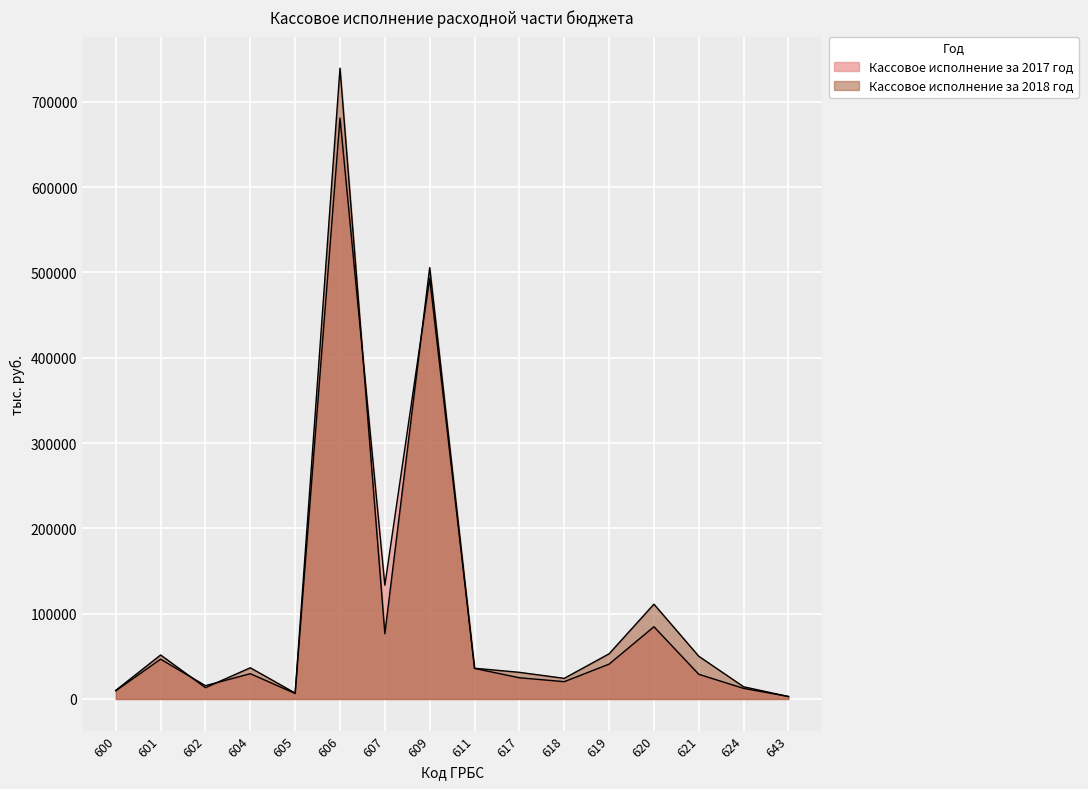

Reading left to right, list all the values displayed in this chart.

Кассовое исполнение за 2017 год: 600=9643	601=46681	602=15637	604=29658	605=6468	606=681081	607=133374	609=493124	611=35841	617=24897	618=20331	619=40865	620=84717	621=28968	624=12453	643=2982
Кассовое исполнение за 2018 год: 600=10107	601=51591	602=13324	604=36607	605=6975	606=739539	607=76589	609=505748	611=36083	617=31267	618=24221	619=52986	620=111179	621=50105	624=14325	643=2877